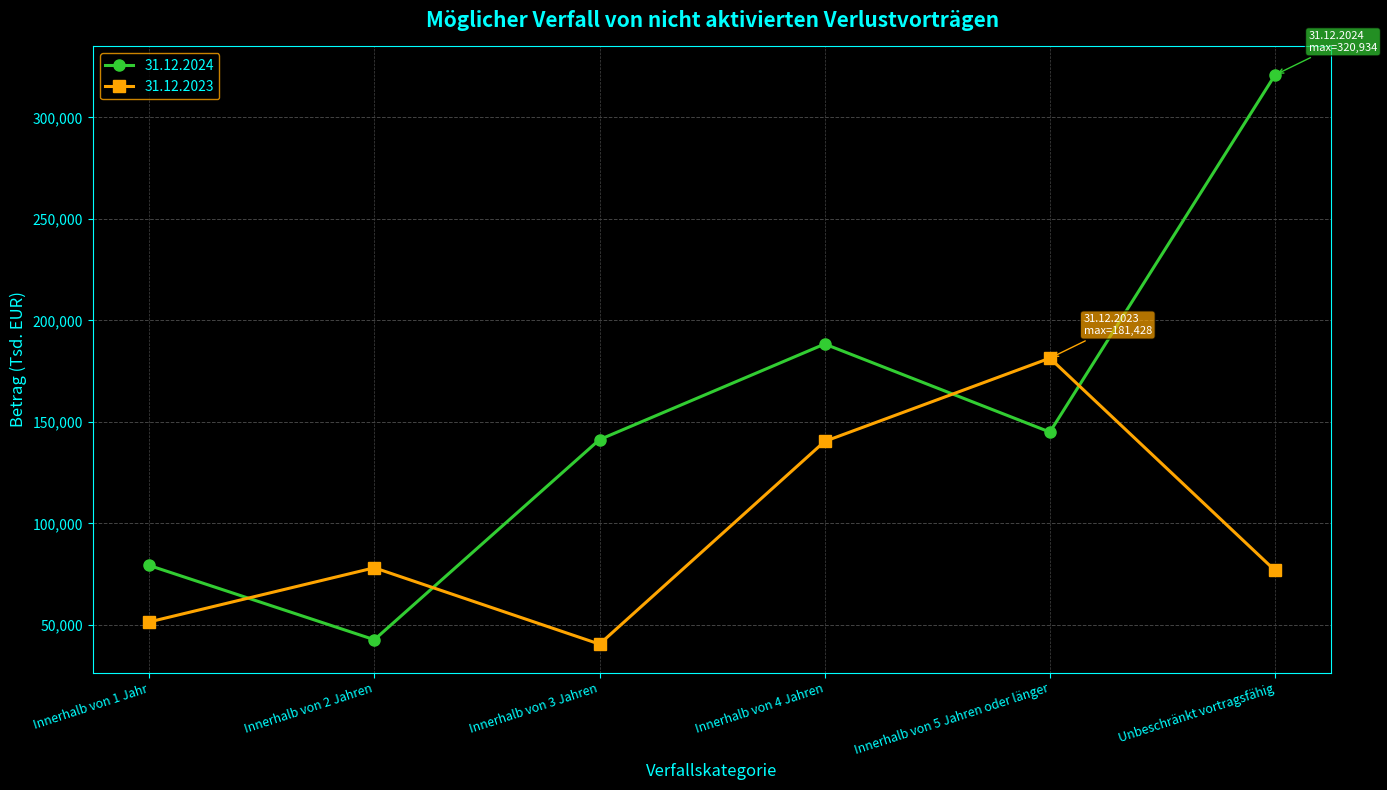

What is the label of the 2nd point from the left?

Innerhalb von 2 Jahren